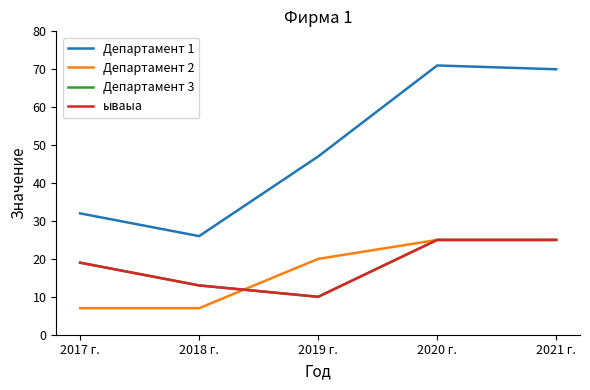

What position from the left is 2019 г.?

3